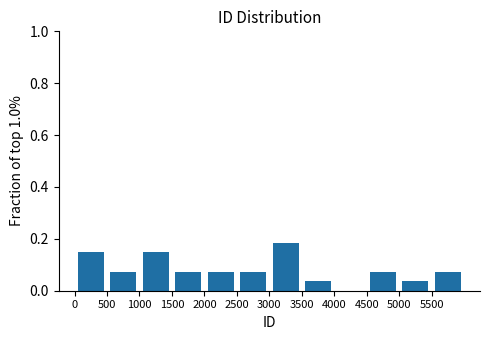

Reading left to right, list every bar in this chart as the range it spans on the x-axis followed by its height. The values are not printed on the chart, so give them approximately, as read against the axis.

0 to 500: 0.14
500 to 1000: 0.08
1000 to 1500: 0.14
1500 to 2000: 0.08
2000 to 2500: 0.08
2500 to 3000: 0.08
3000 to 3500: 0.18
3500 to 4000: 0.04
4000 to 4500: 0
4500 to 5000: 0.08
5000 to 5500: 0.04
5500 to 6000: 0.08